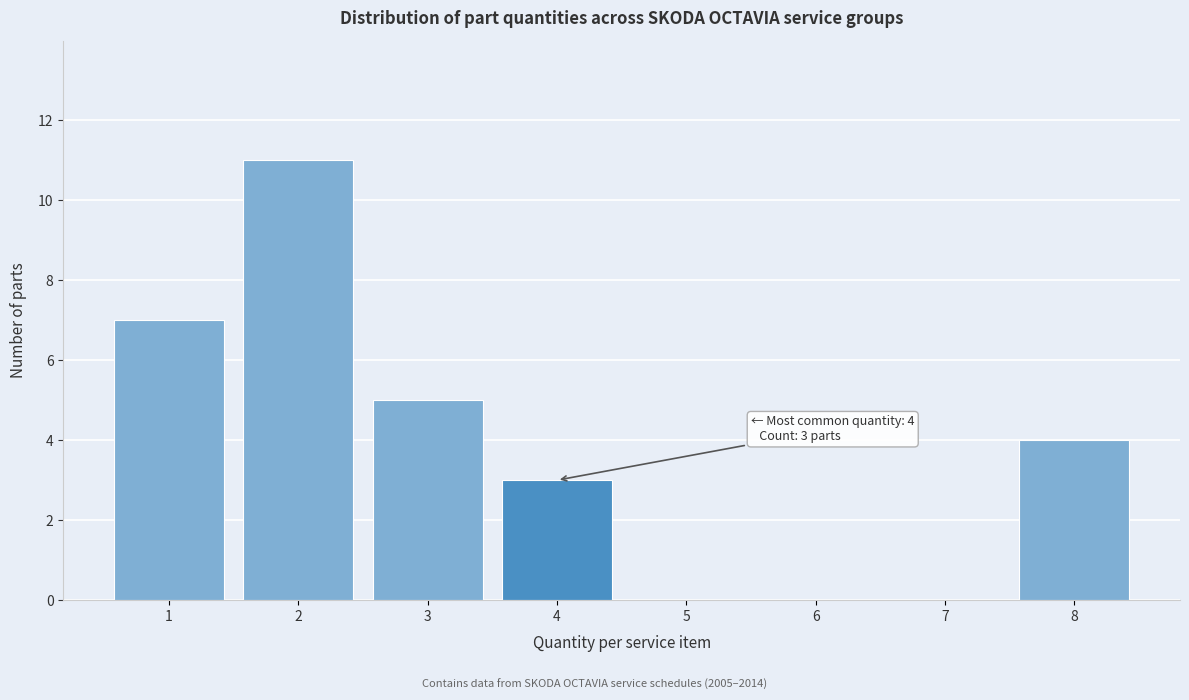

Reading right to left, extract all data points from this chart.

8=4	7=0	6=0	5=0	4=3	3=5	2=11	1=7